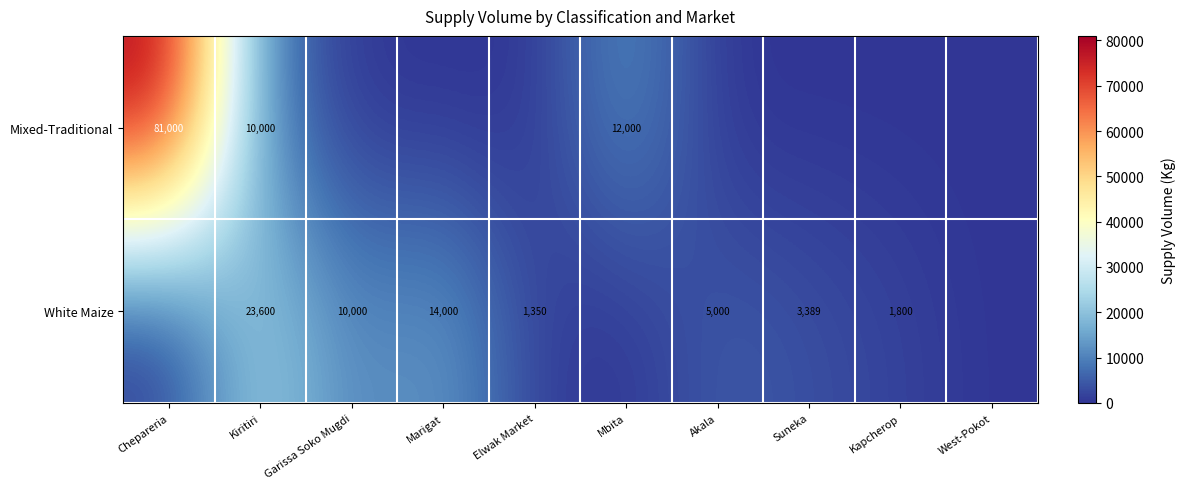

The White Maize series shows 14000 at Marigat. True or false?

True